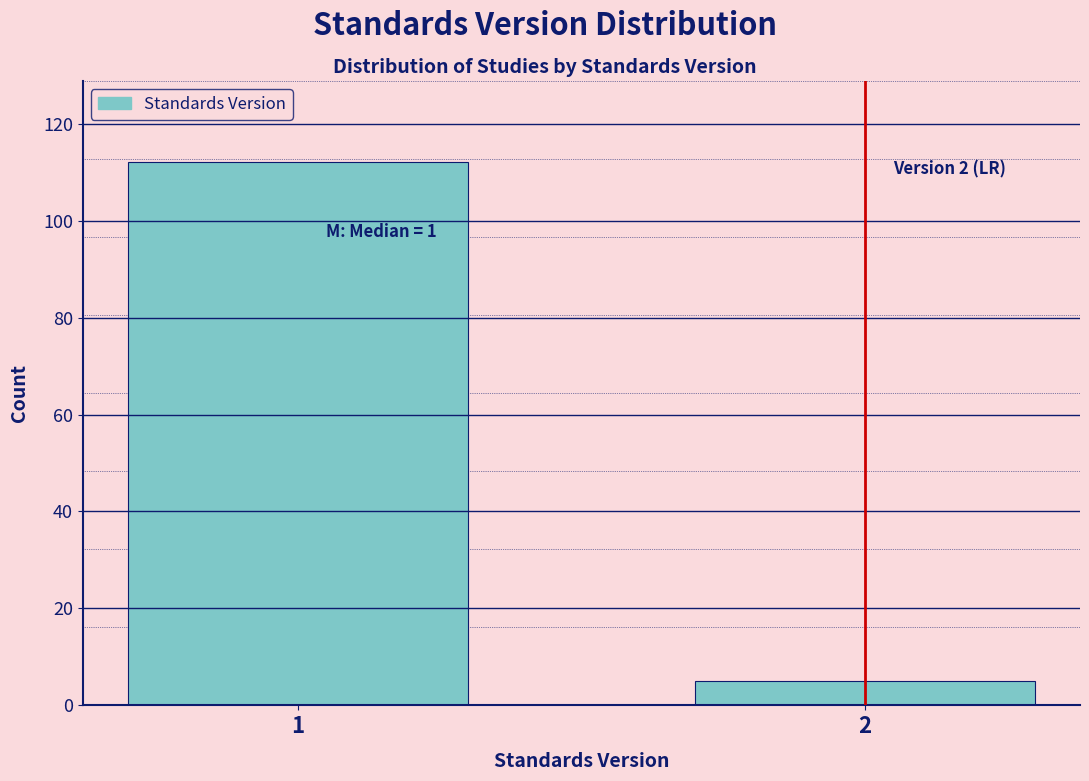

Reading left to right, transcribe all the data shown in this chart.

112	5